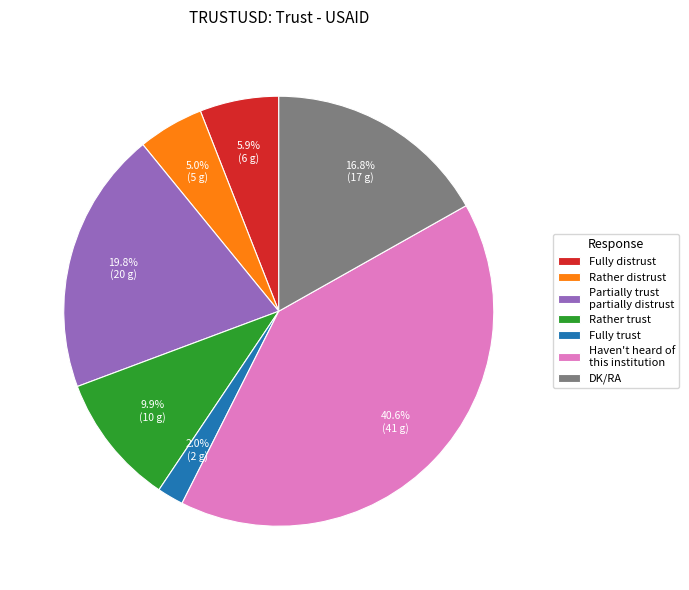

Between Fully distrust and Partially trust partially distrust, which is larger?

Partially trust partially distrust